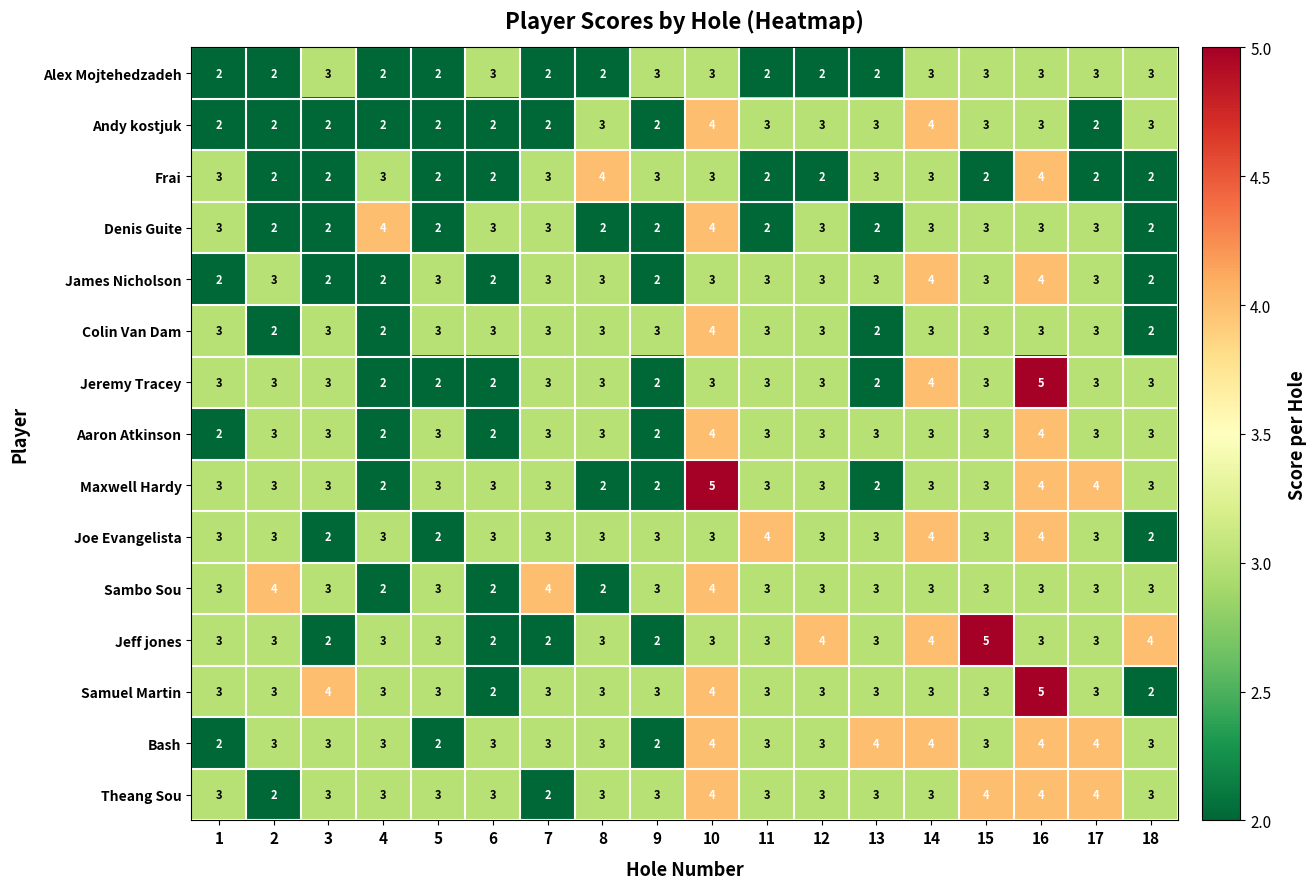

How many Colin Van Dam values are between 3 and 4?

14